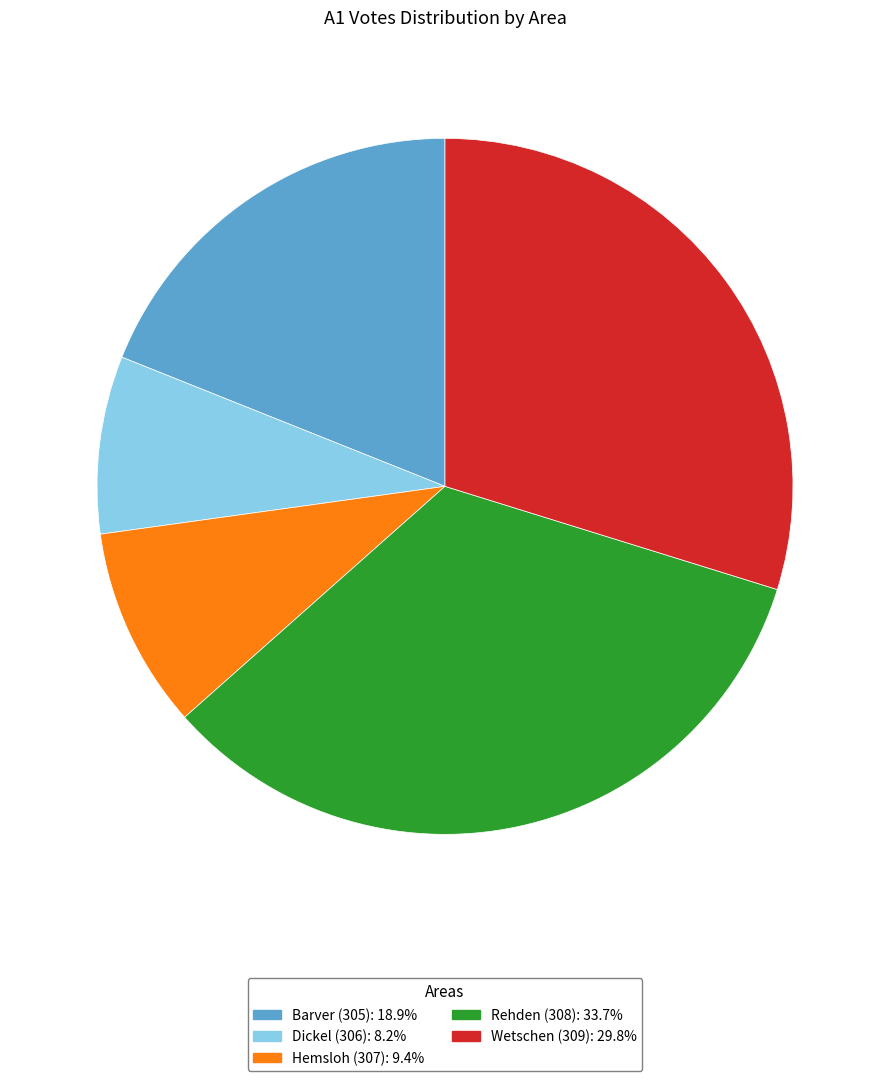

Is there a majority slice in this chart?

No